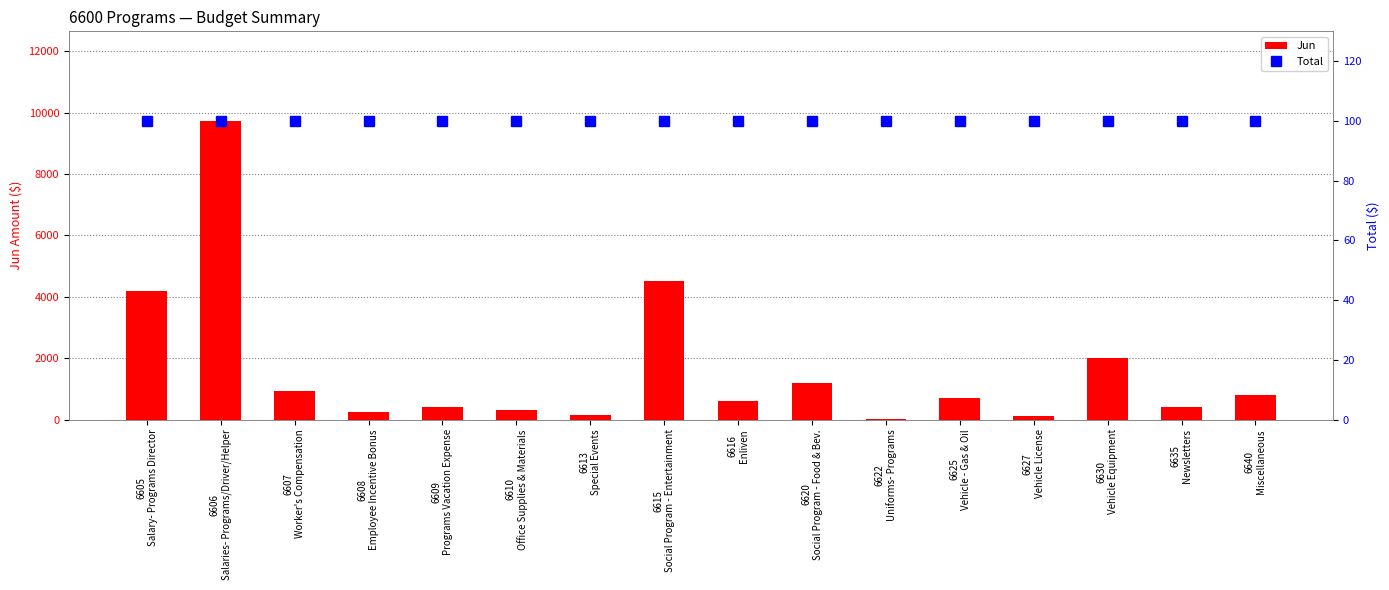

What position from the left is 6613
Special Events?

7